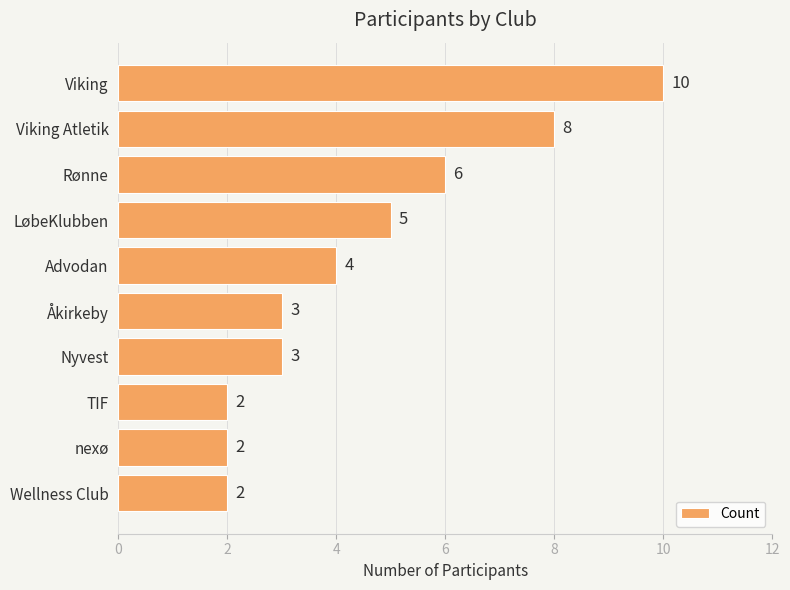

What is the sum of the values at TIF and Åkirkeby?

5